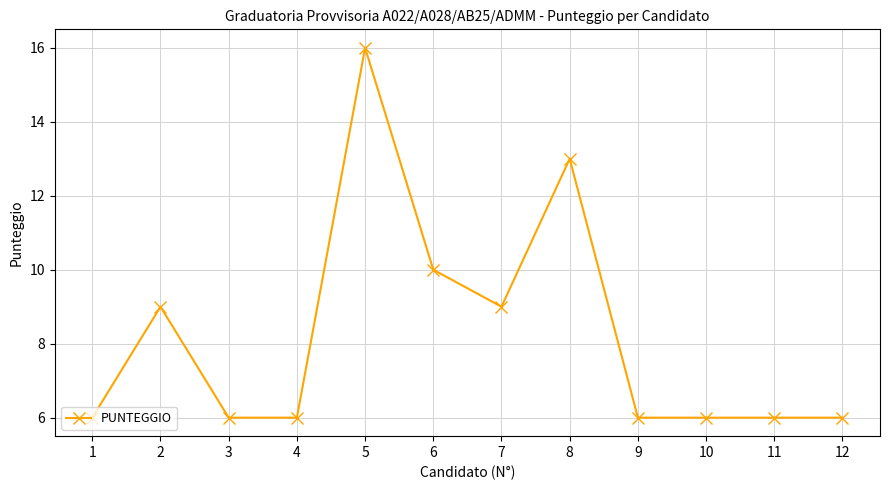

Reading left to right, transcribe all the data shown in this chart.

1=6	2=9	3=6	4=6	5=16	6=10	7=9	8=13	9=6	10=6	11=6	12=6